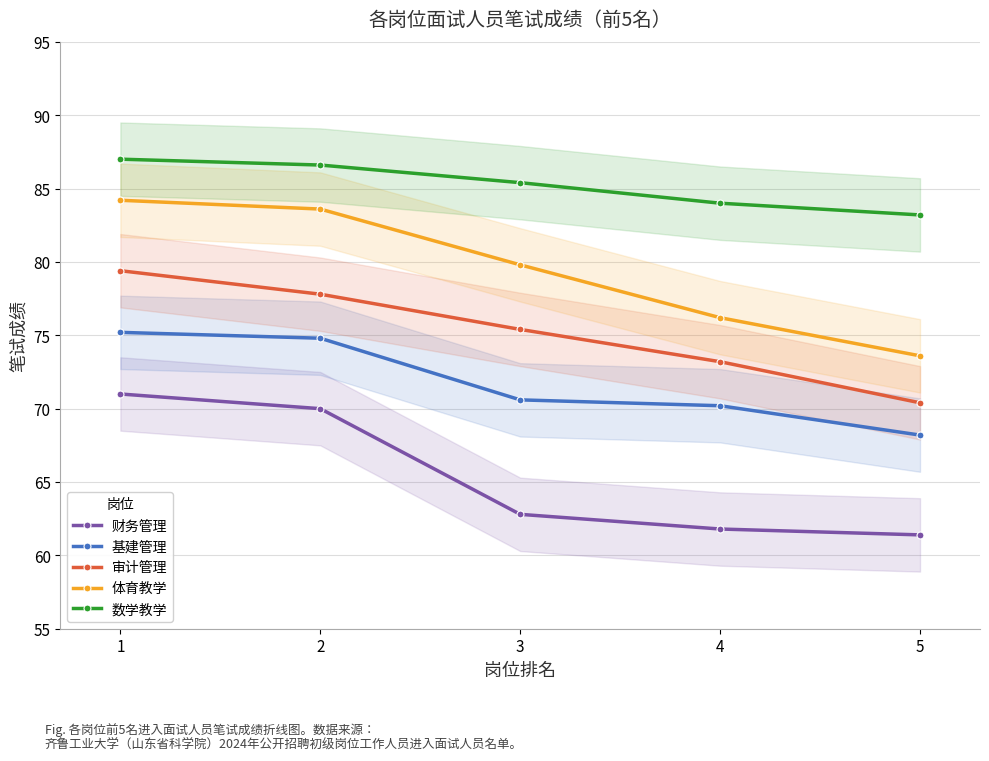

At which category does the chart reach its peak across all series?

1